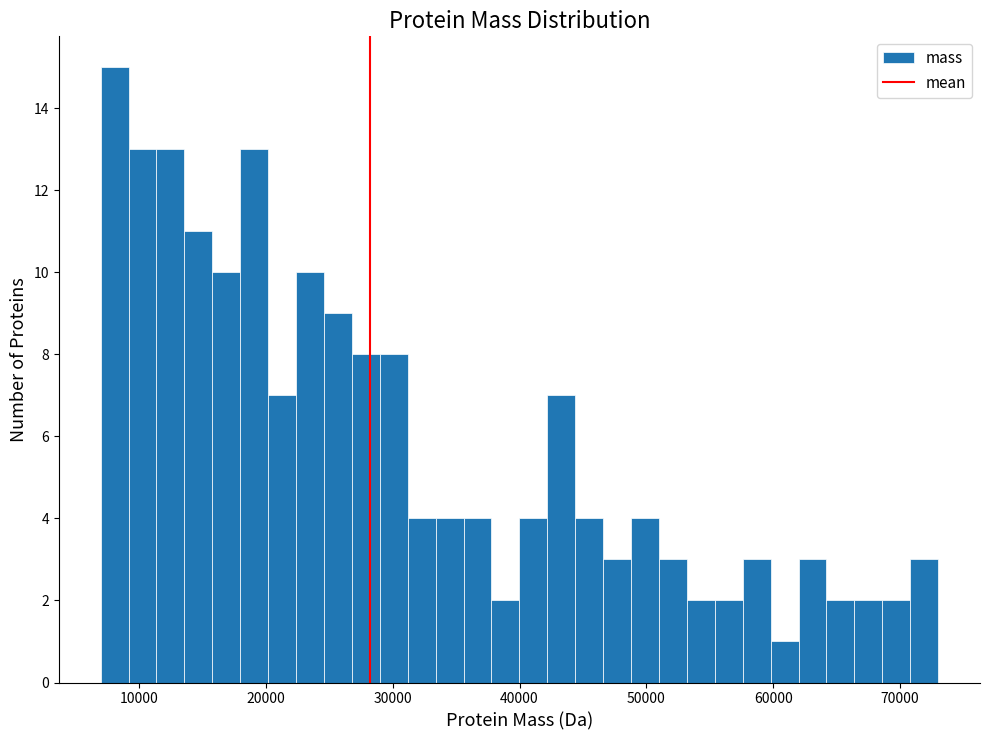

Read against the x-axis, roughly where is the centre of the tallest bar?

8000